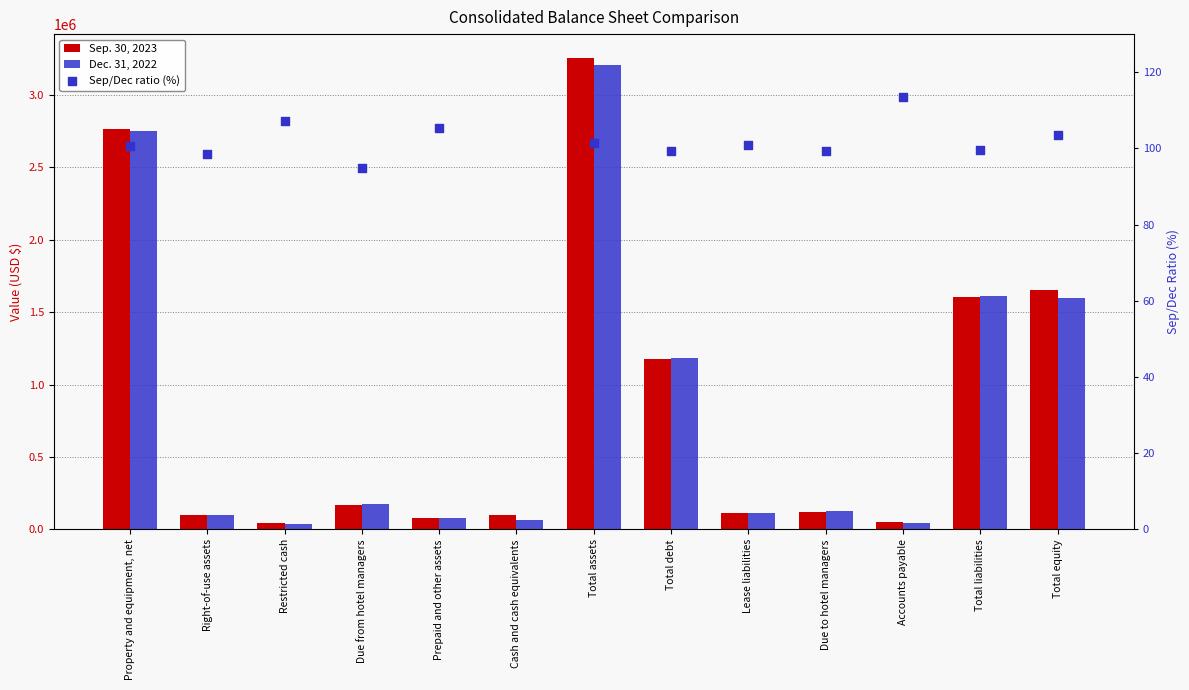

Which series has the largest total across all categories?

Sep. 30, 2023